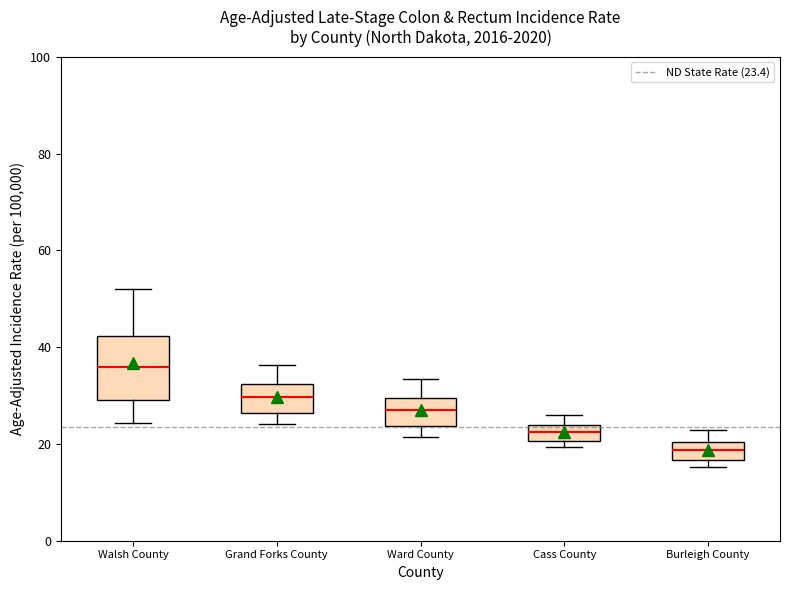

Which box is the tallest, from its lower edge to its upper edge?

Walsh County